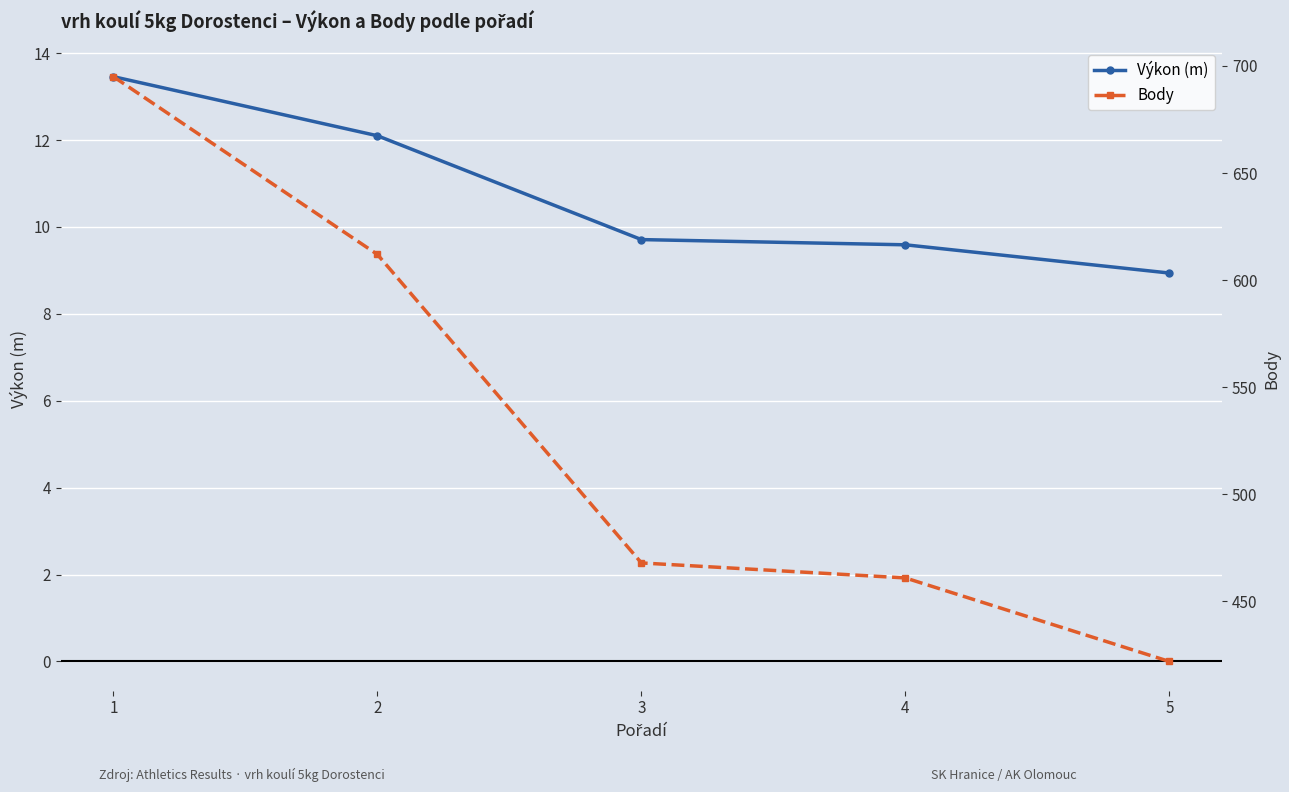

List the labels in order of Body value, largest first.

1, 2, 3, 4, 5